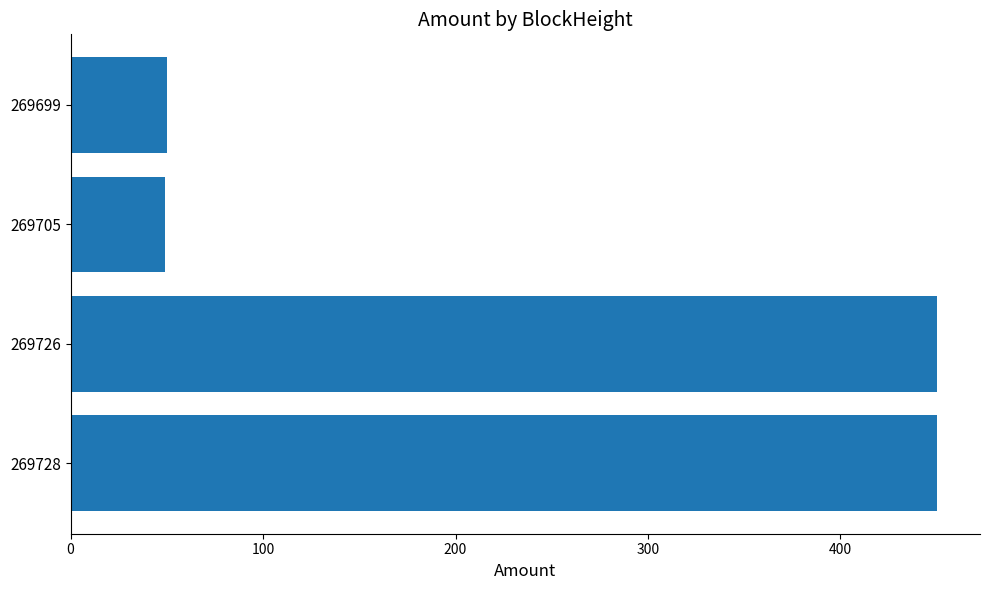

What is the difference between the values at 269705 and 269726?

401.0